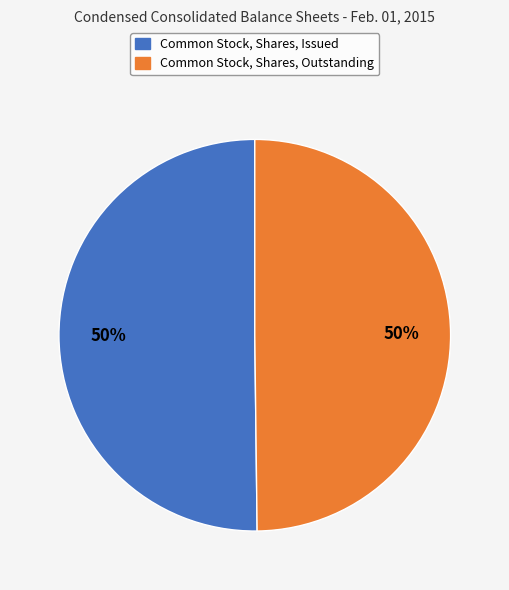

Is it true that Common Stock, Shares, Issued is 50% of the pie?

True